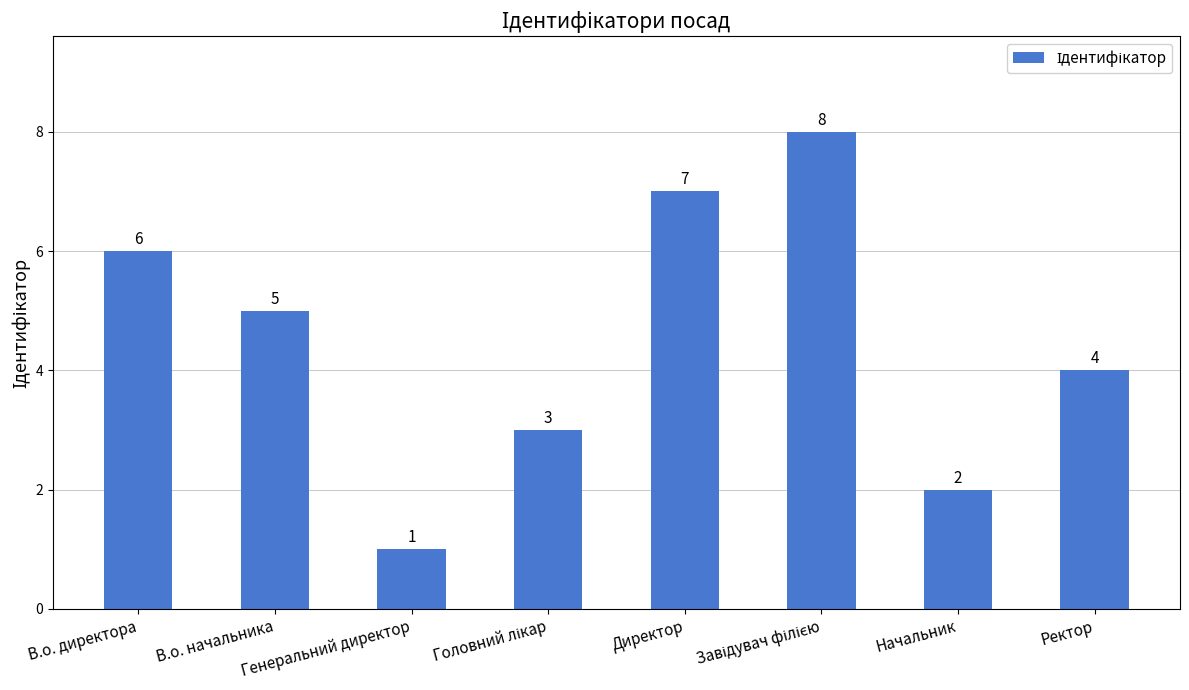

The value at В.о. начальника is 5. True or false?

True